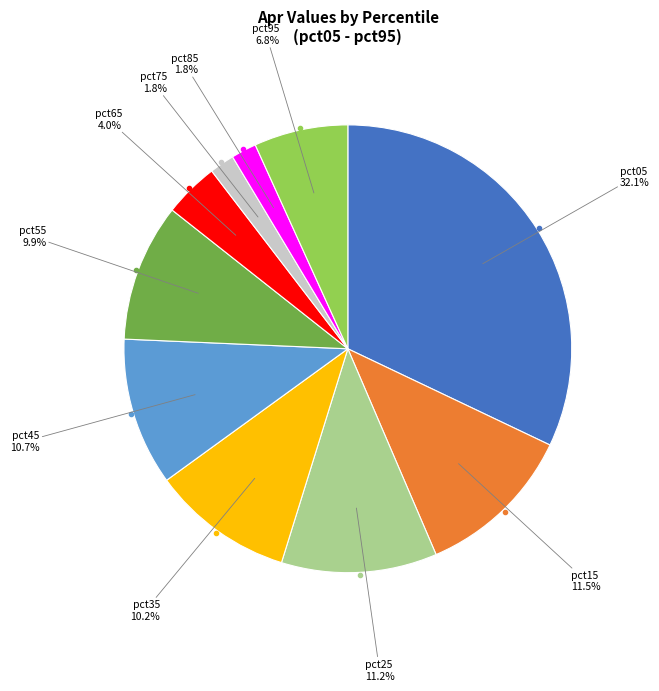

Does any single category account for the majority?

No